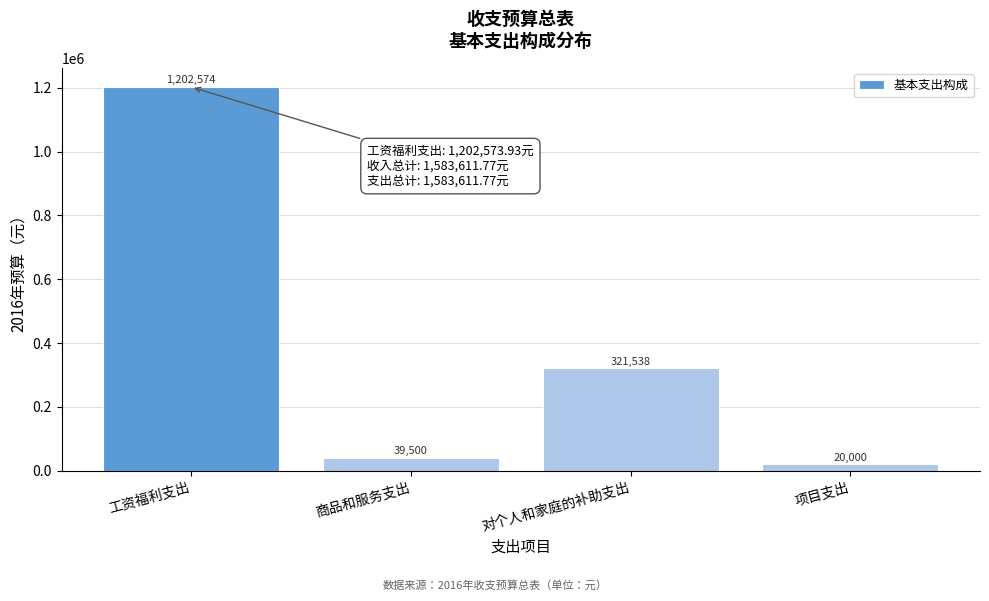

The chart shows a value of 20000.0 at 项目支出. True or false?

True